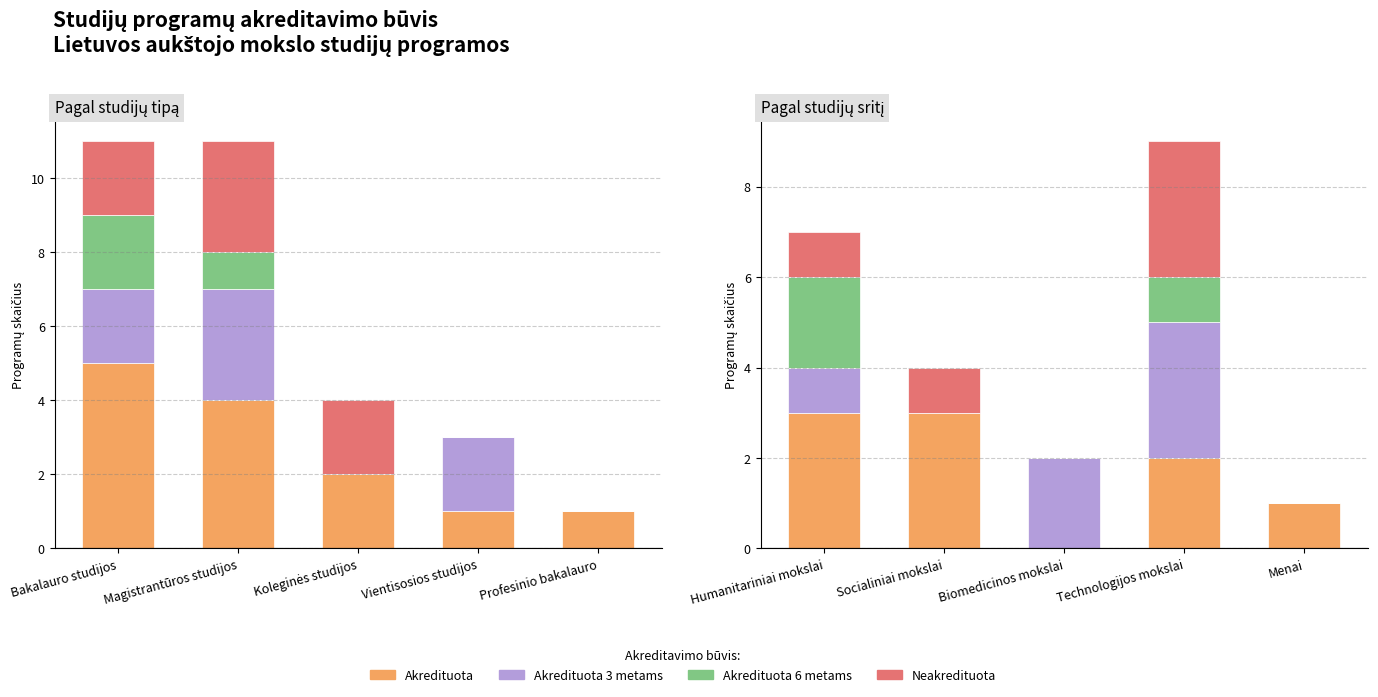

Count the Neakredituota values in the range 0 to 1.

4